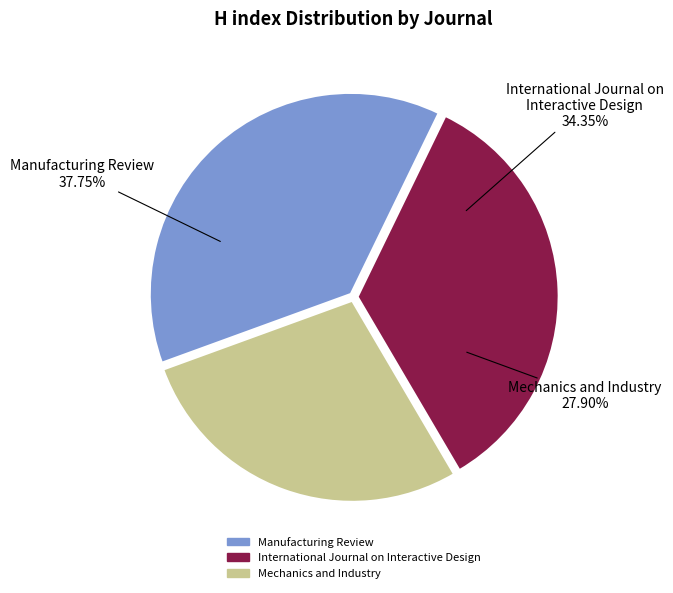

What is the largest slice in the pie chart?

Manufacturing Review